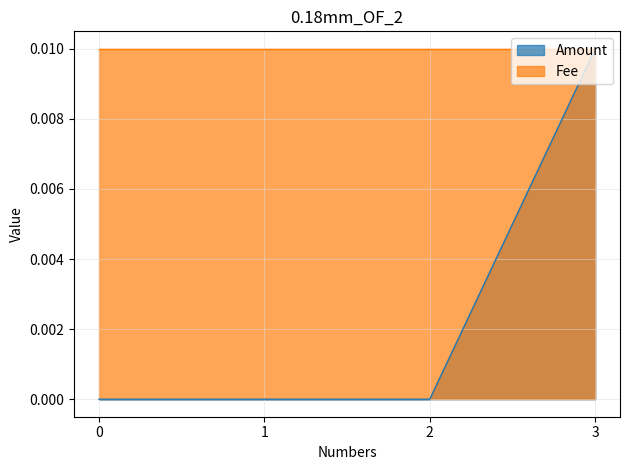

True or false: Amount has more than 2 points higher than both neighbors.

False